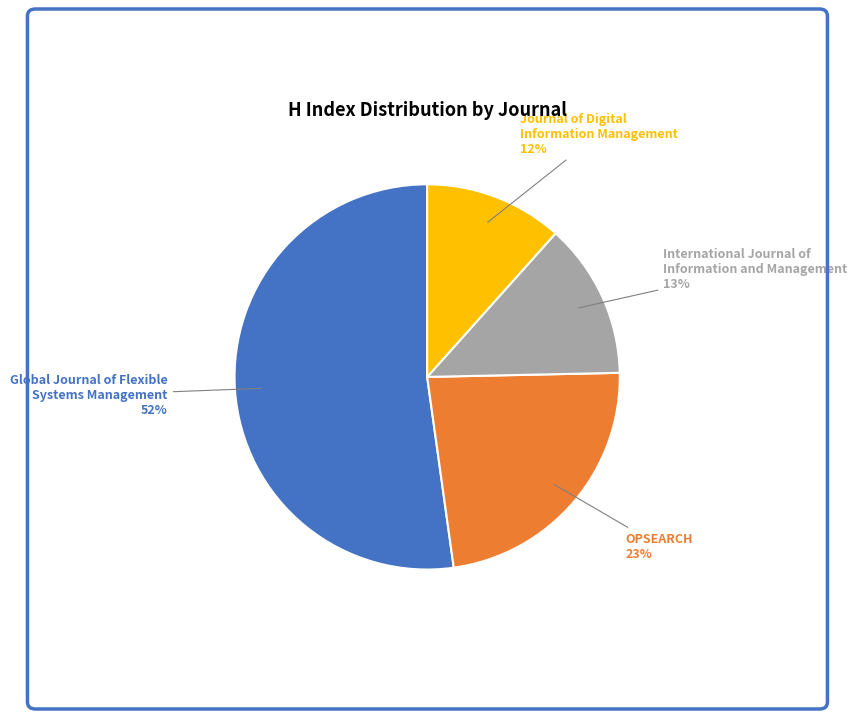

The OPSEARCH slice represents 23% of the pie. True or false?

True